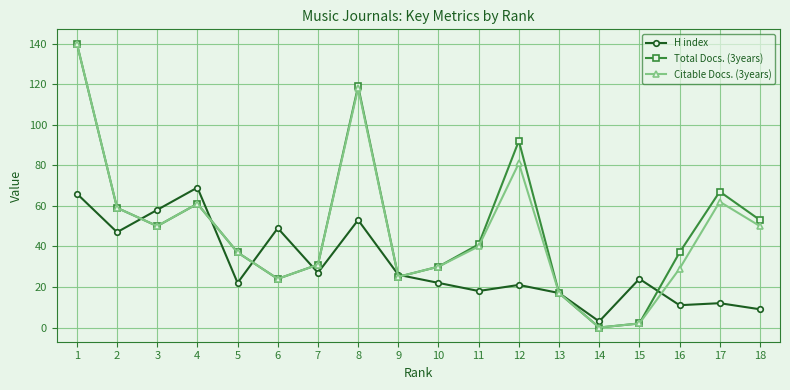

What are all the series names shown in the legend?

H index, Total Docs. (3years), Citable Docs. (3years)